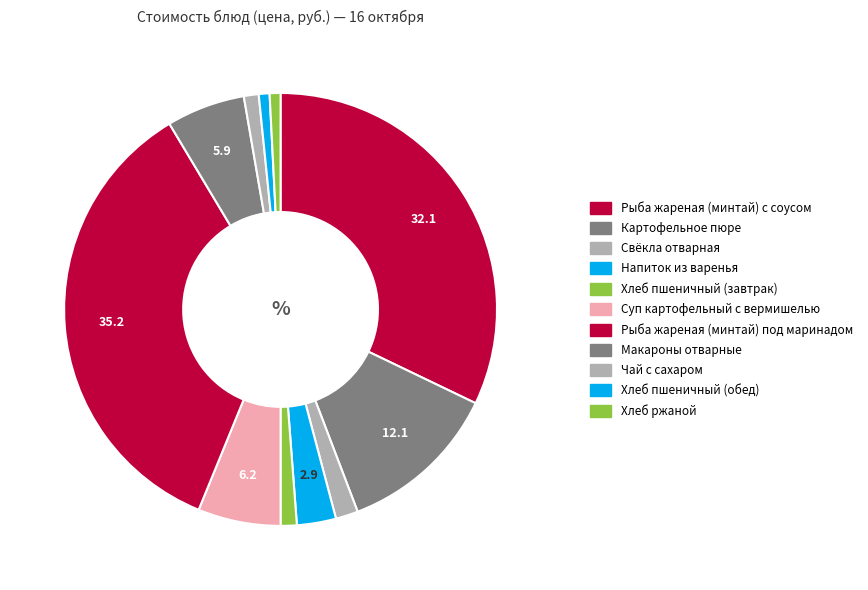

True or false: Хлеб пшеничный (обед) accounts for 1% of the total.

True